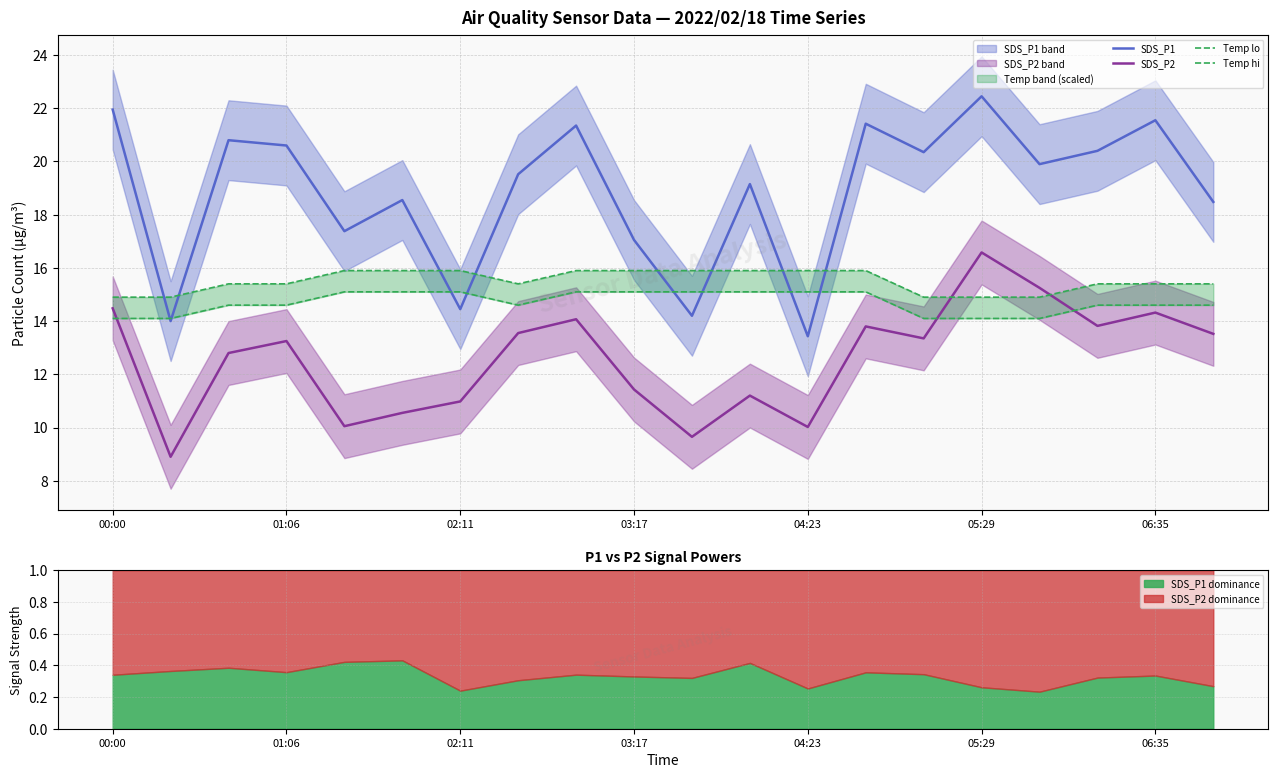

The SDS_P1 series shows 21.6 at 06:35. True or false?

True